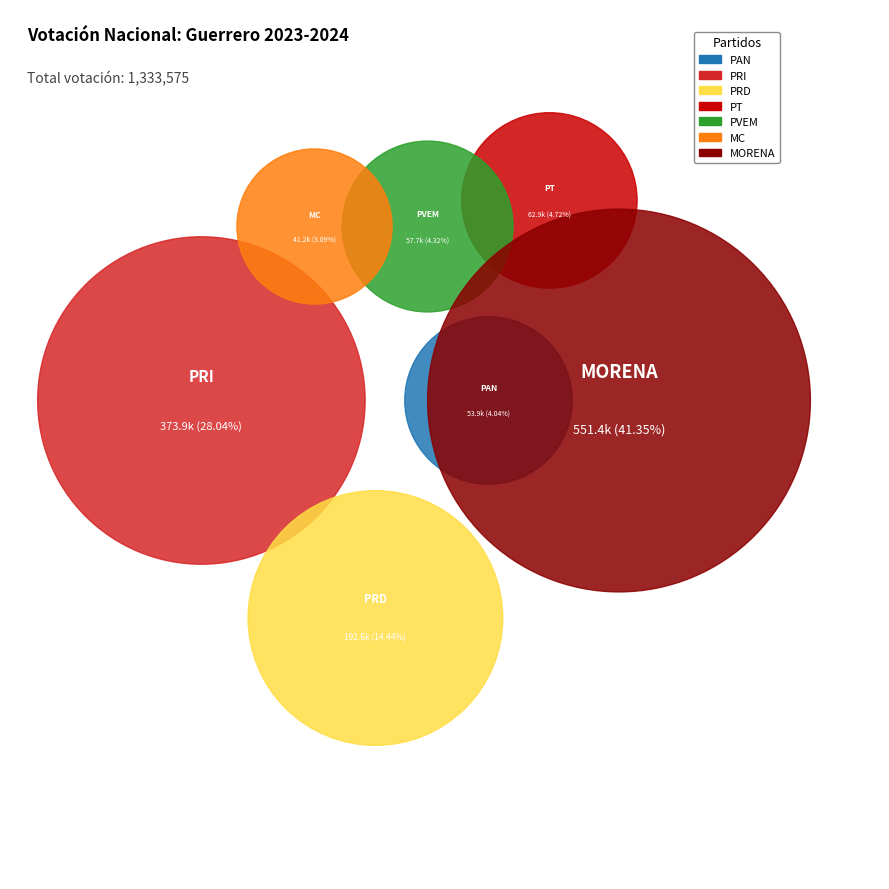

Is it true that PRD is 26% of the pie?

False